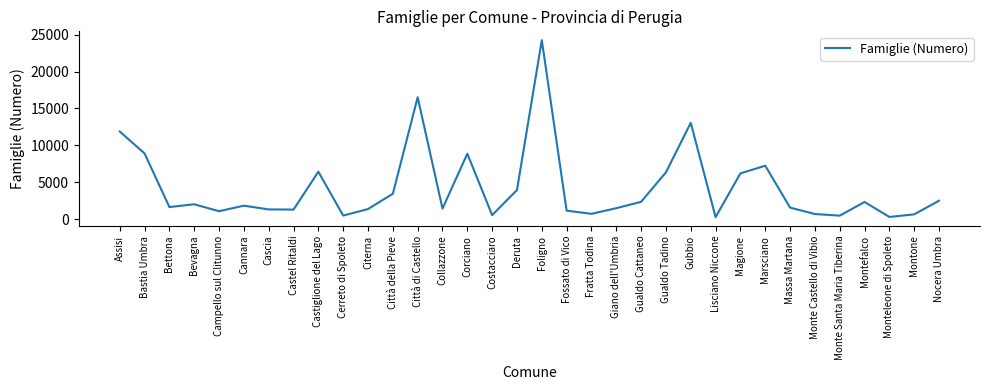

At which category does the data reach its first local peak?

Bevagna